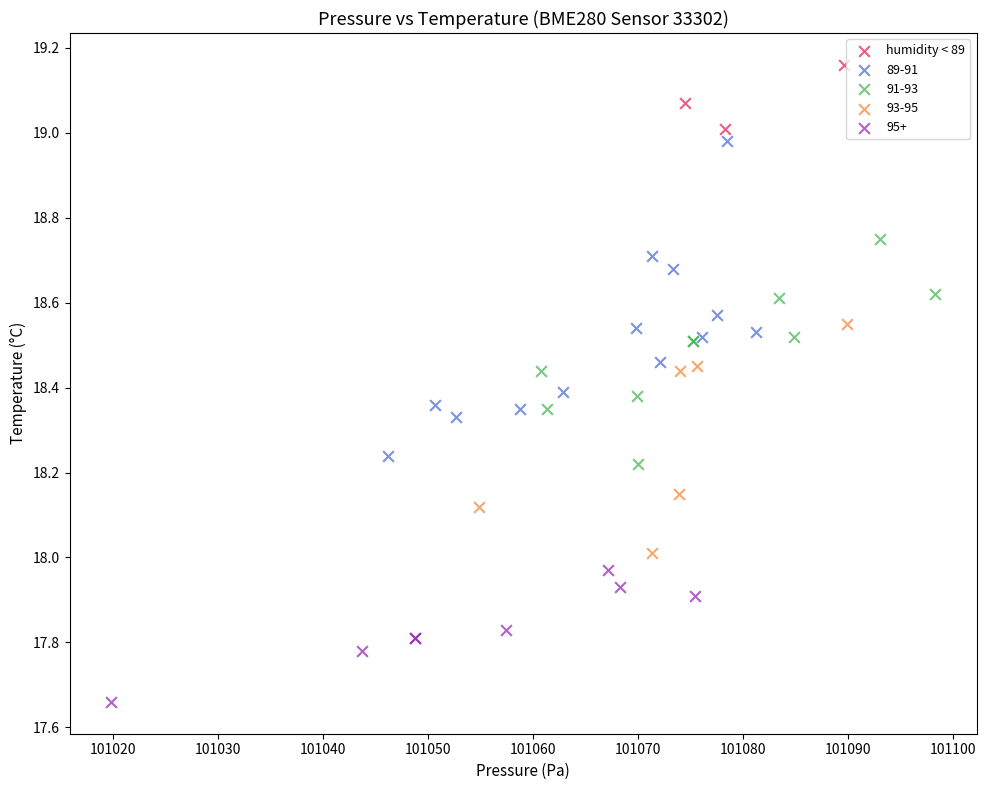

Which series reaches the maximum Y coordinate?

humidity < 89